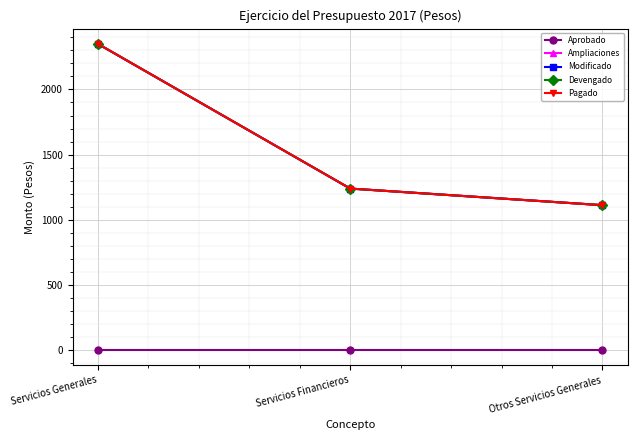

Is this an area chart (filled region under the line)?

No